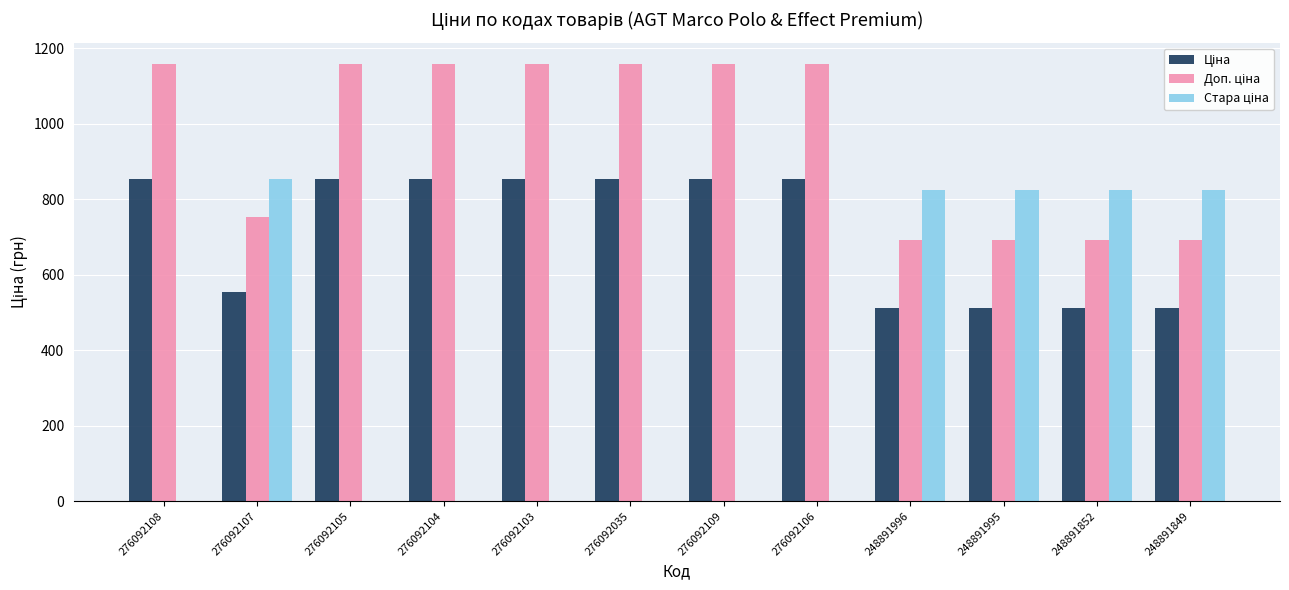

What is the total value across all series at 276092104?

2011.3